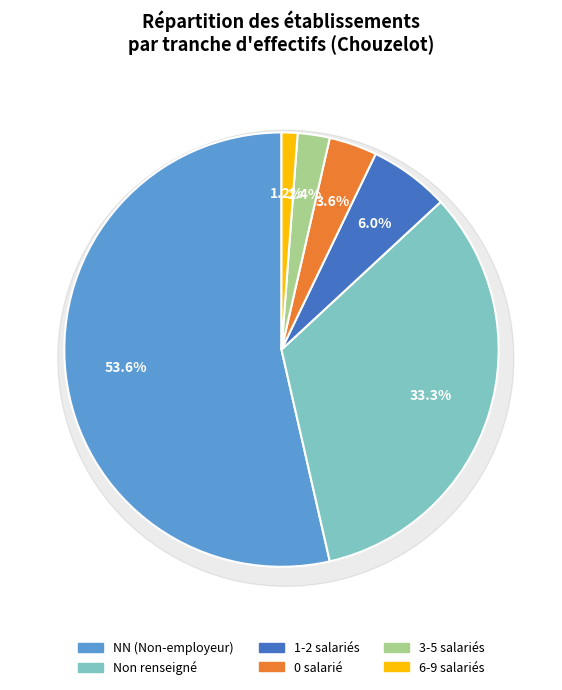

Count the number of slices in the pie.

6